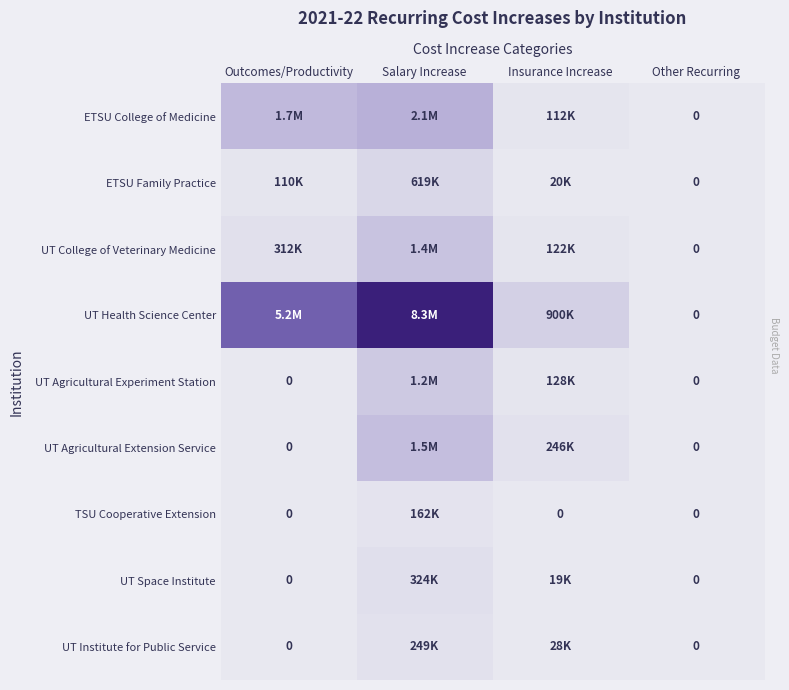

What is the difference between the UT Space Institute values at Outcomes/Productivity and Insurance Increase?

19200